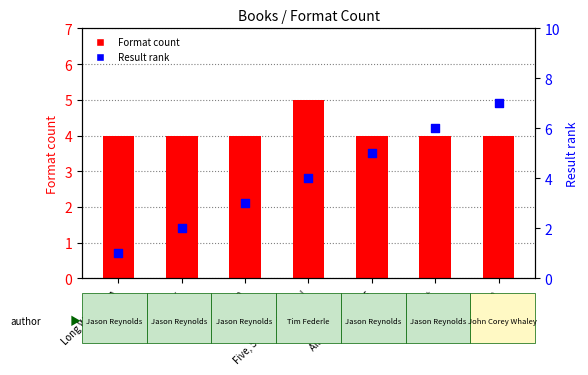

Which series has the largest total across all categories?

Format count